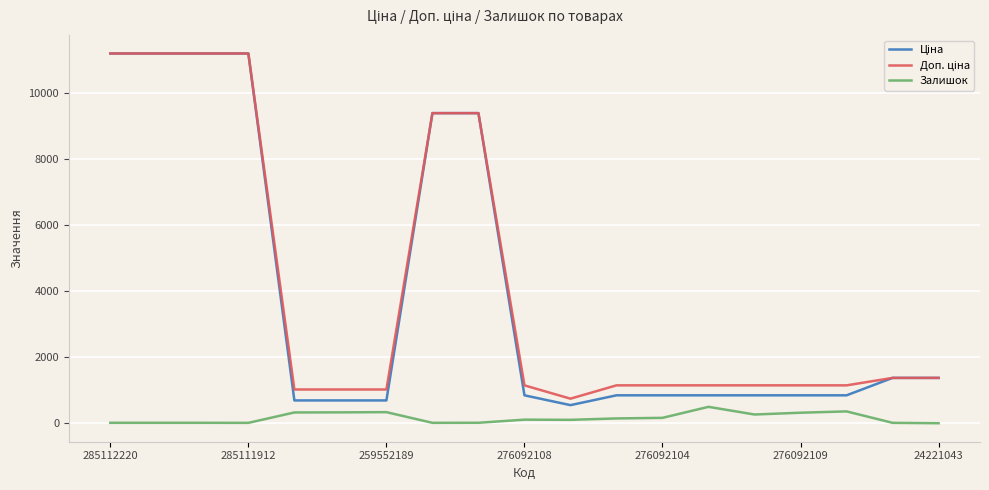

Does the chart display data point markers on the line(s)?

No